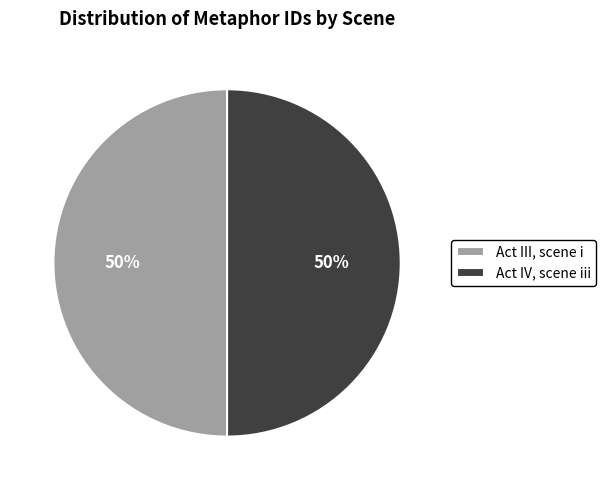

Is it true that Act III, scene i is 50% of the pie?

True